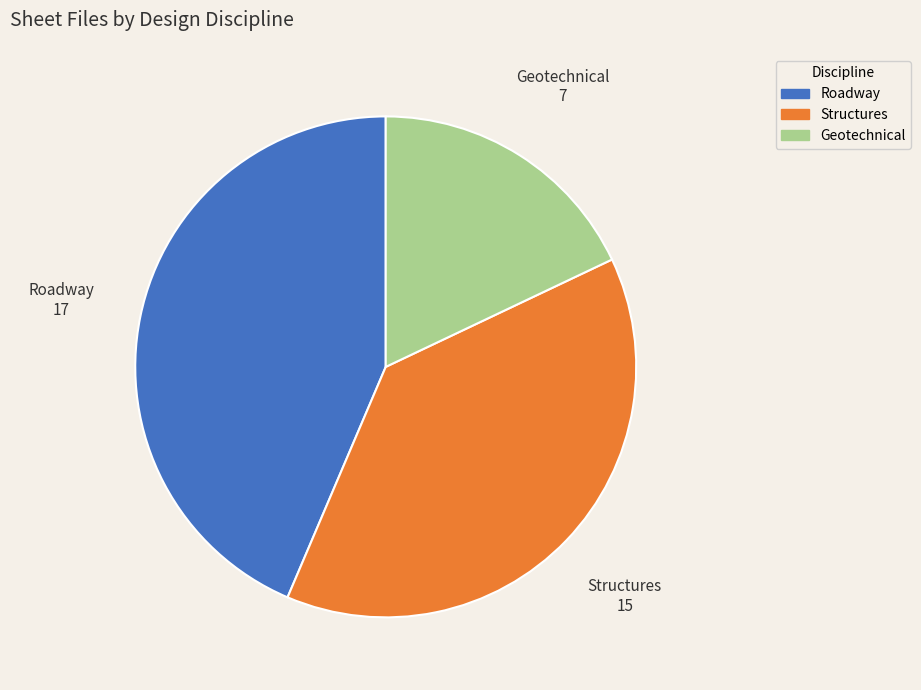

Is it true that Roadway is 44% of the pie?

True